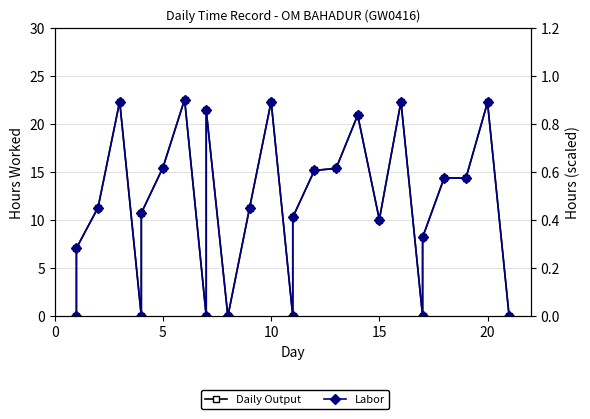

Reading left to right, transcribe all the data shown in this chart.

Daily Output: 0.0	7.1	11.3	22.4	0.0	10.8	15.5	22.6	0.0	21.4	0.0	0.0	11.2	22.4	0.0	10.3	15.2	15.4	20.9	10.1	22.4	0.0	8.2	14.4	14.4	22.3	0.0
Labor: 0.0	0.3	0.5	0.9	0.0	0.4	0.6	0.9	0.0	0.9	0.0	0.0	0.5	0.9	0.0	0.4	0.6	0.6	0.8	0.4	0.9	0.0	0.3	0.6	0.6	0.9	0.0